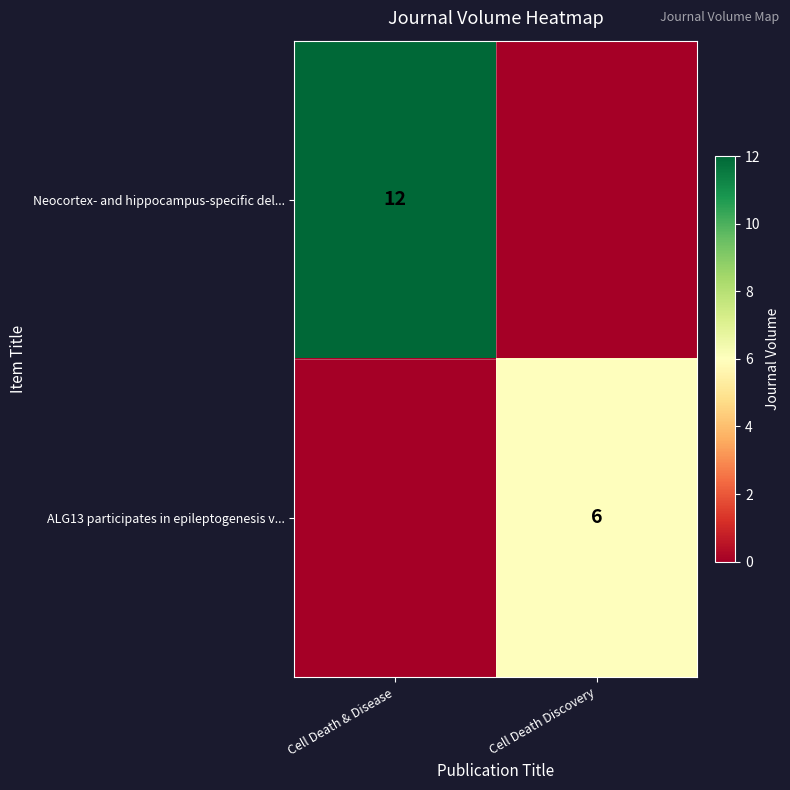

Is it true that ALG13 participates in epileptogenesis v... equals 9 at Cell Death Discovery?

False